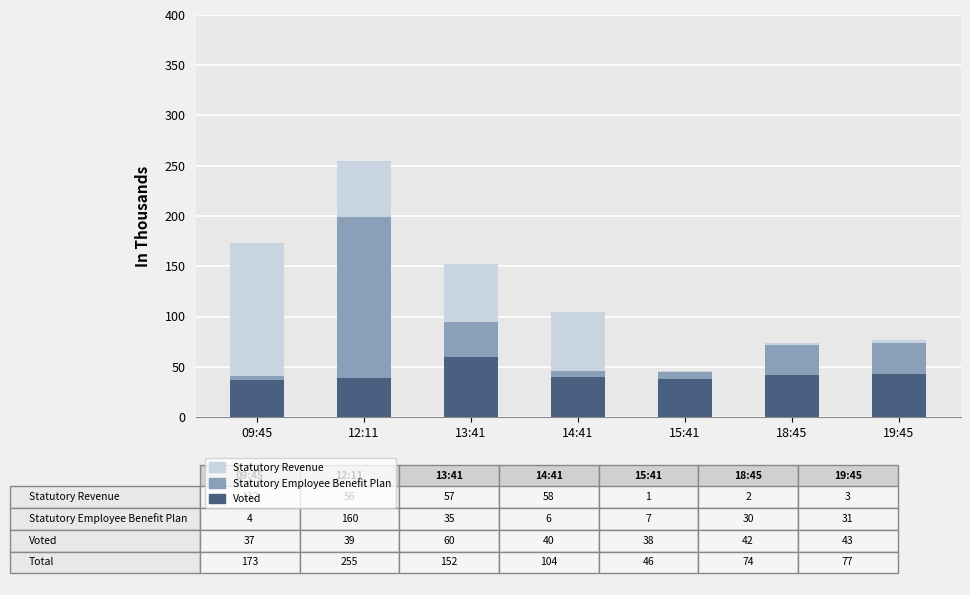

At which category is the sum across all series the highest?

12:11